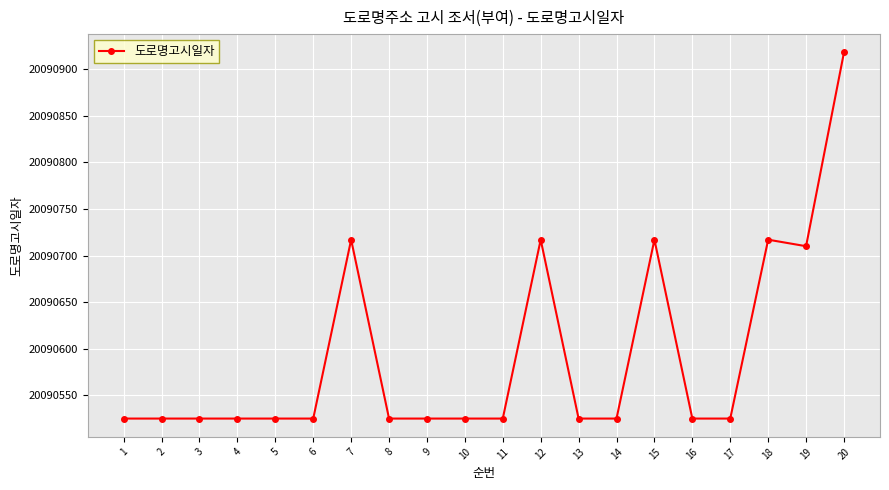

What is the change in value from 9 to 12?

+192